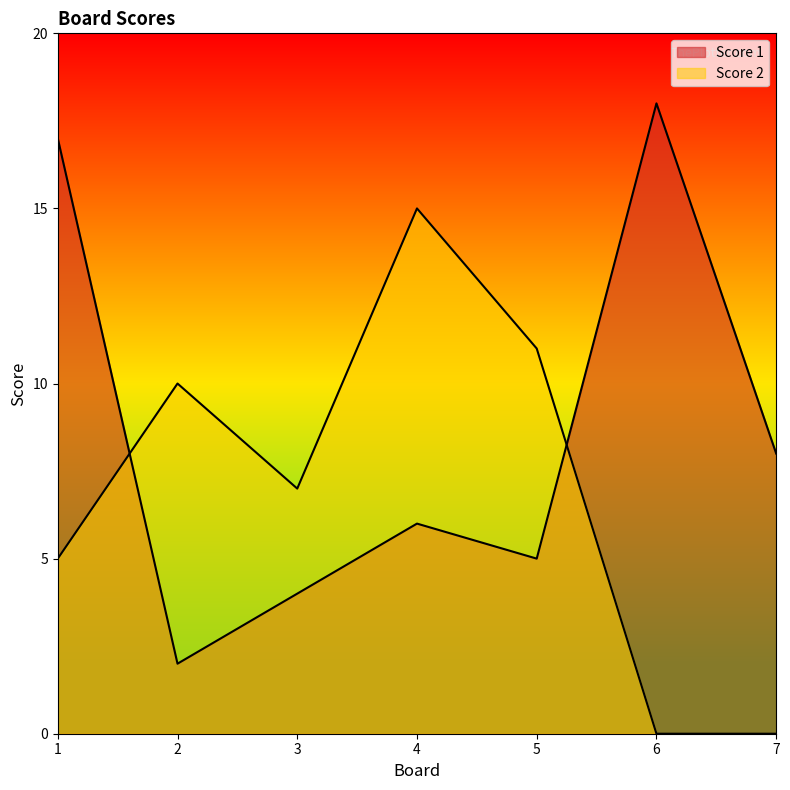

Which has a higher value, 7 or 4?

7